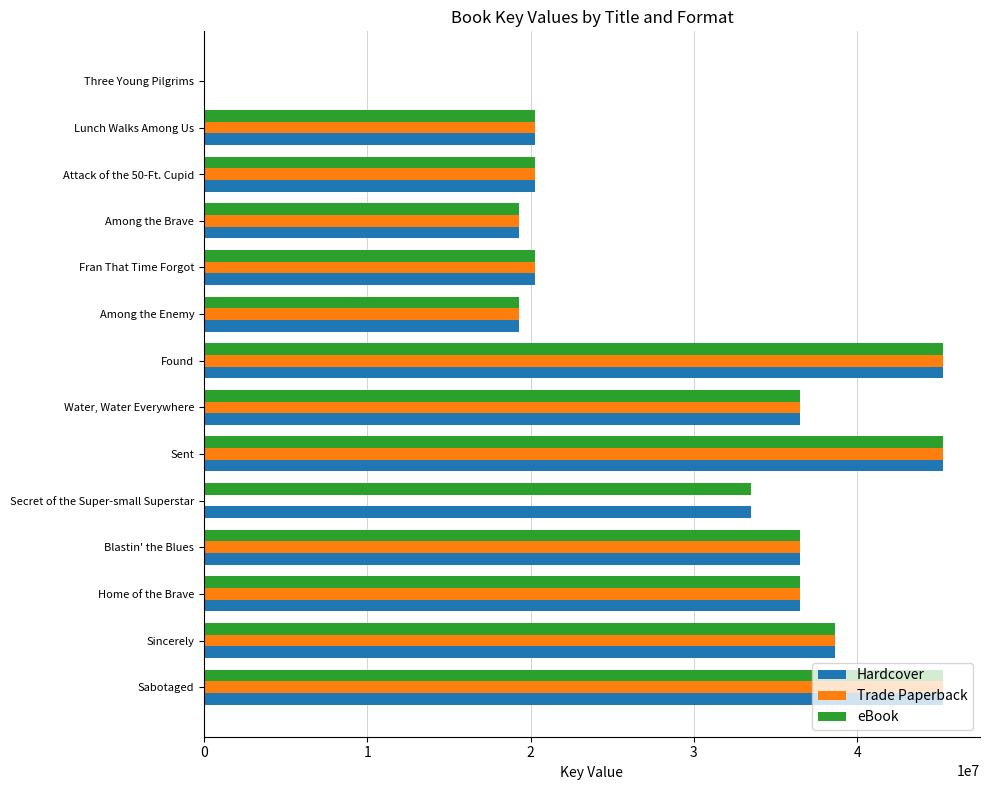

What is the sum of all eBook values?

416961841